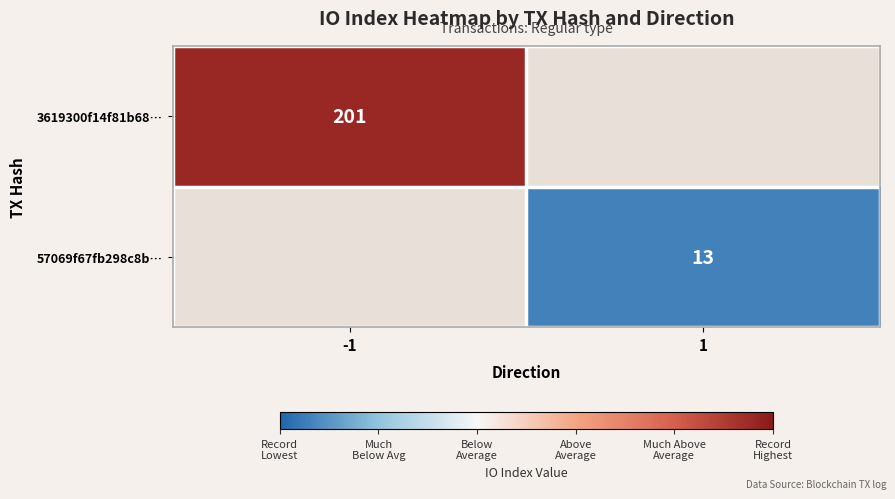

At which category does the chart reach its minimum across all series?

1